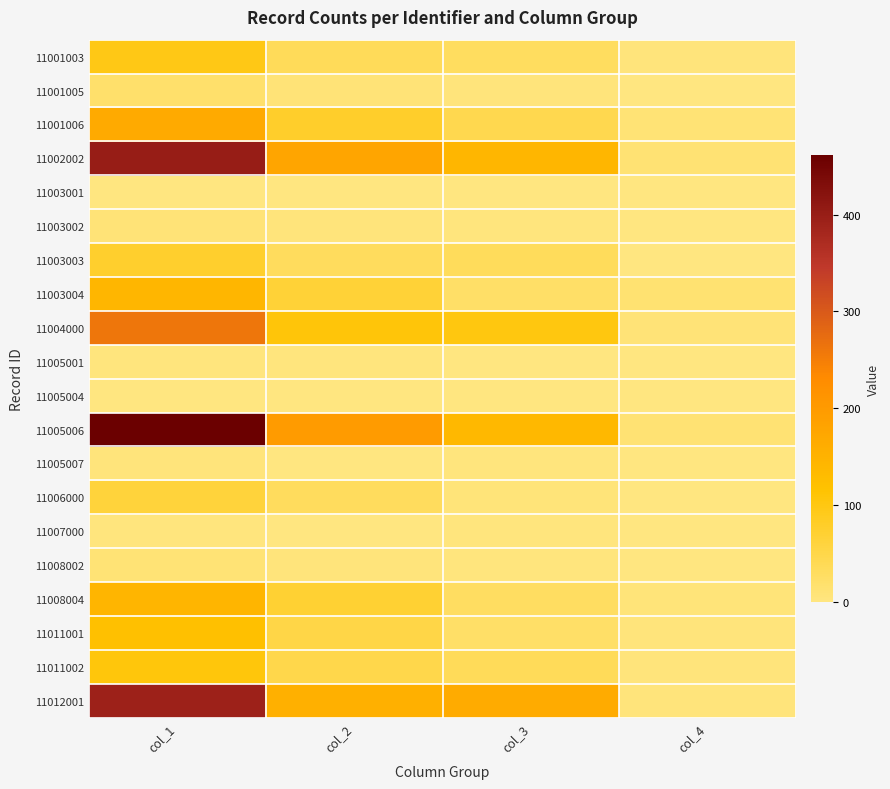

Which series has the largest total across all categories?

11005006